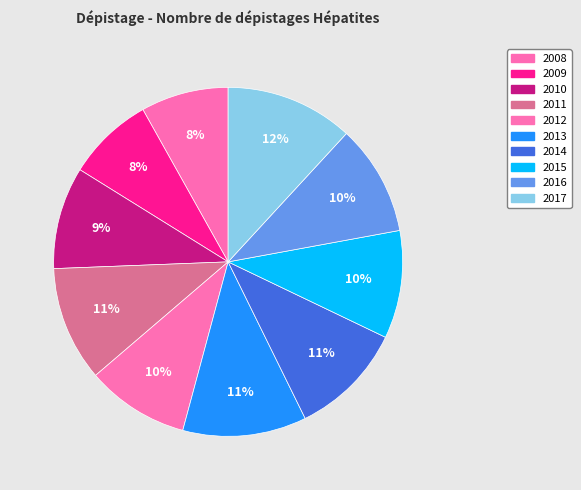

Combined, do 2013 and 2016 account for over 50%?

No